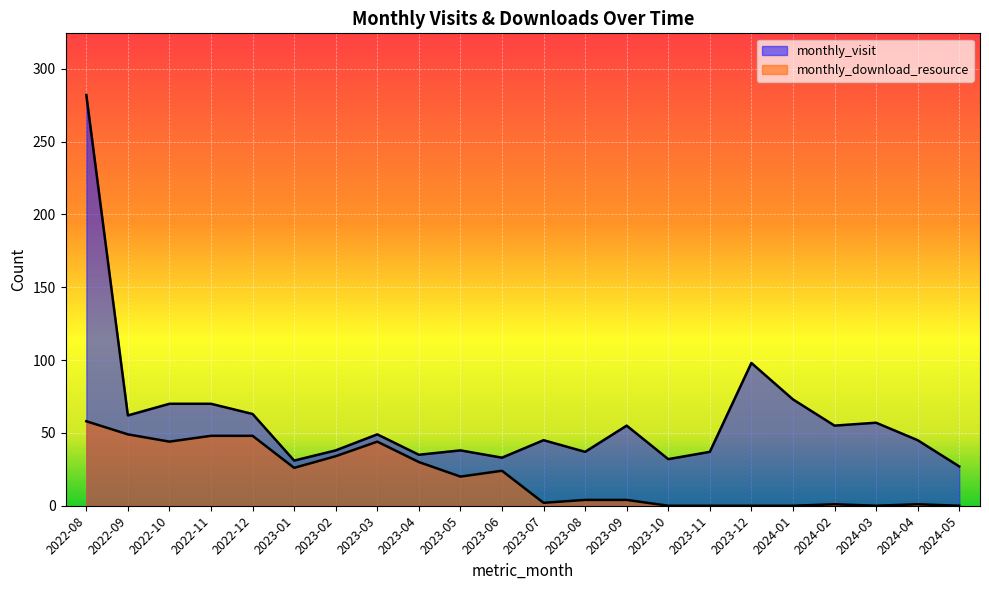

The monthly_download_resource series shows 0 at 2023-10. True or false?

True